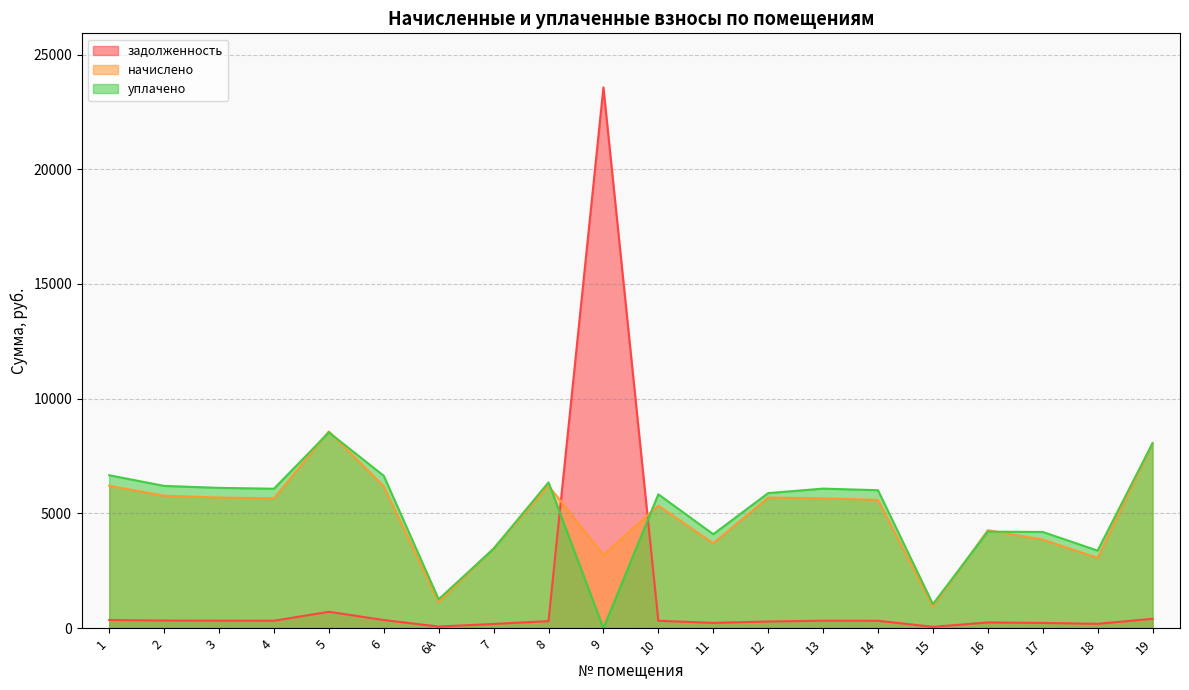

Which series changed the most between 5 and 6?

начислено